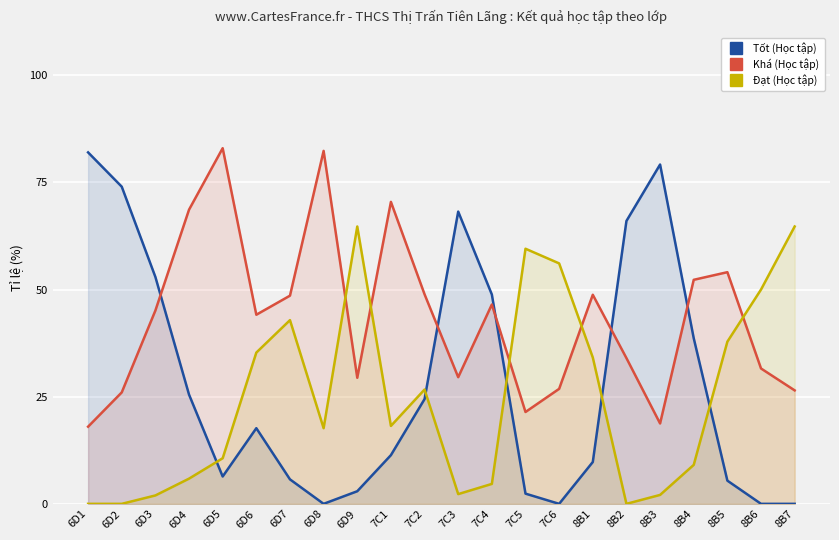

Does the chart display data point markers on the line(s)?

No